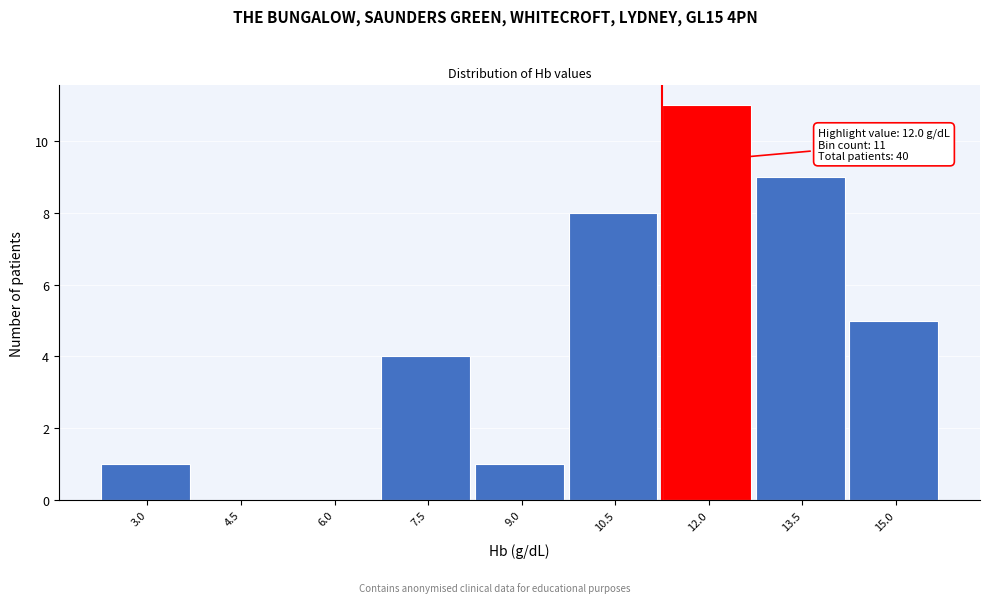

Reading left to right, what are all the values shown in this chart?

3.0=1	4.5=0	6.0=0	7.5=4	9.0=1	10.5=8	12.0=11	13.5=9	15.0=5